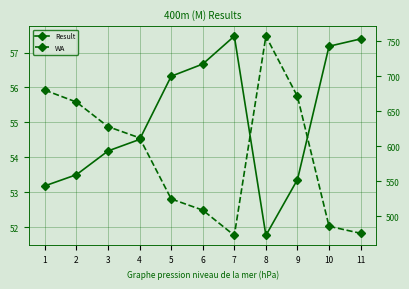

Read the WA value at 11.

476.0